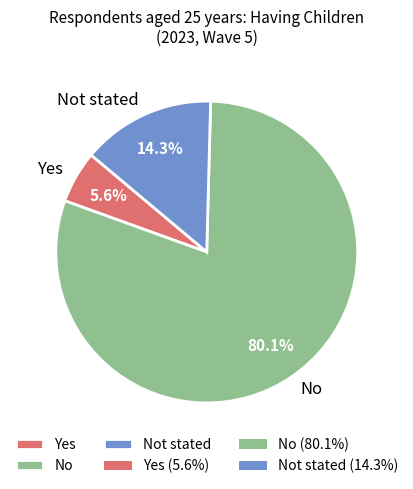

To the nearest percent, what portion does No represent?

80%